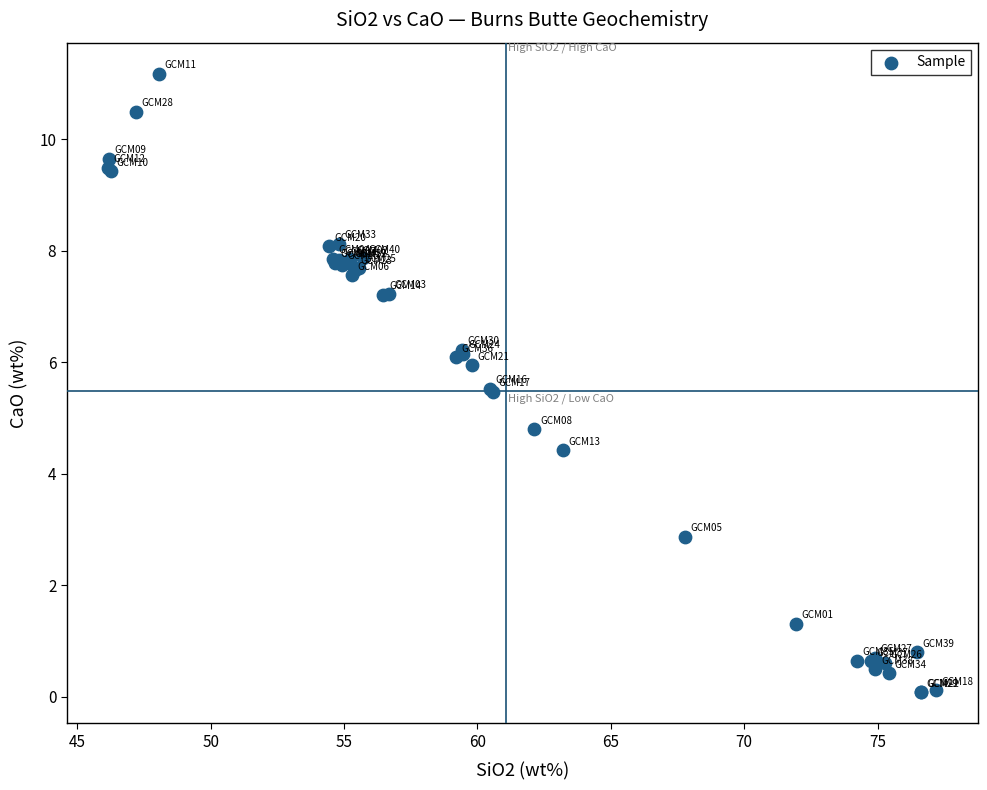

What Y value in the scatter plot is closest to 5?

4.8